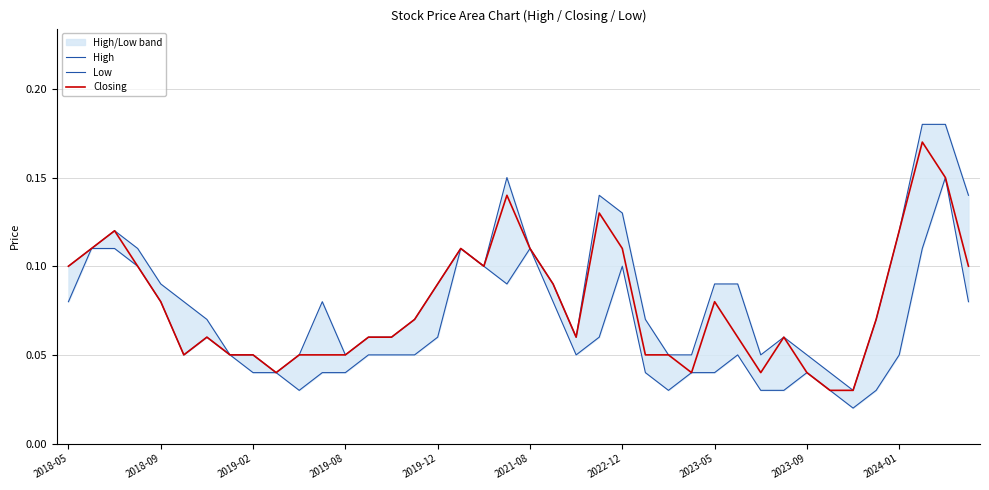

The High series shows 0.0 at 21. True or false?

False